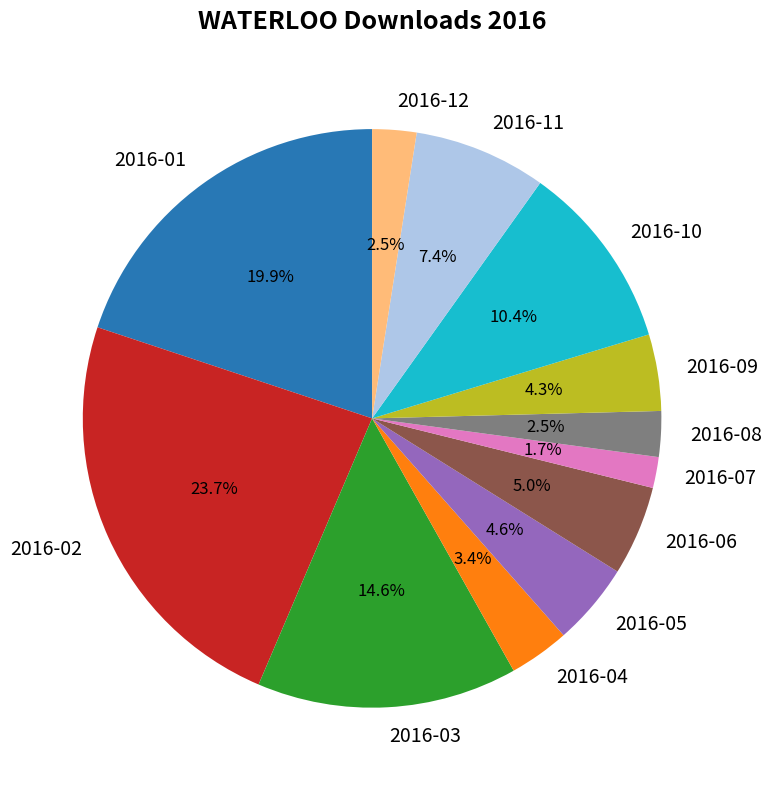

Do 2016-05 and 2016-03 together represent more than half of the pie?

No